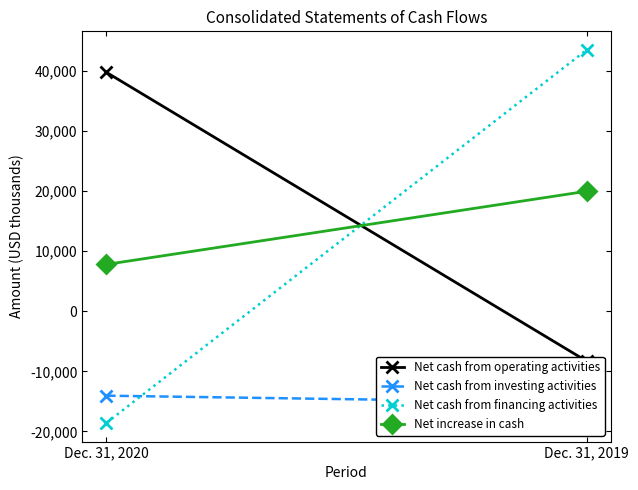

What is the lowest value of the Net cash from investing activities series?

-15218